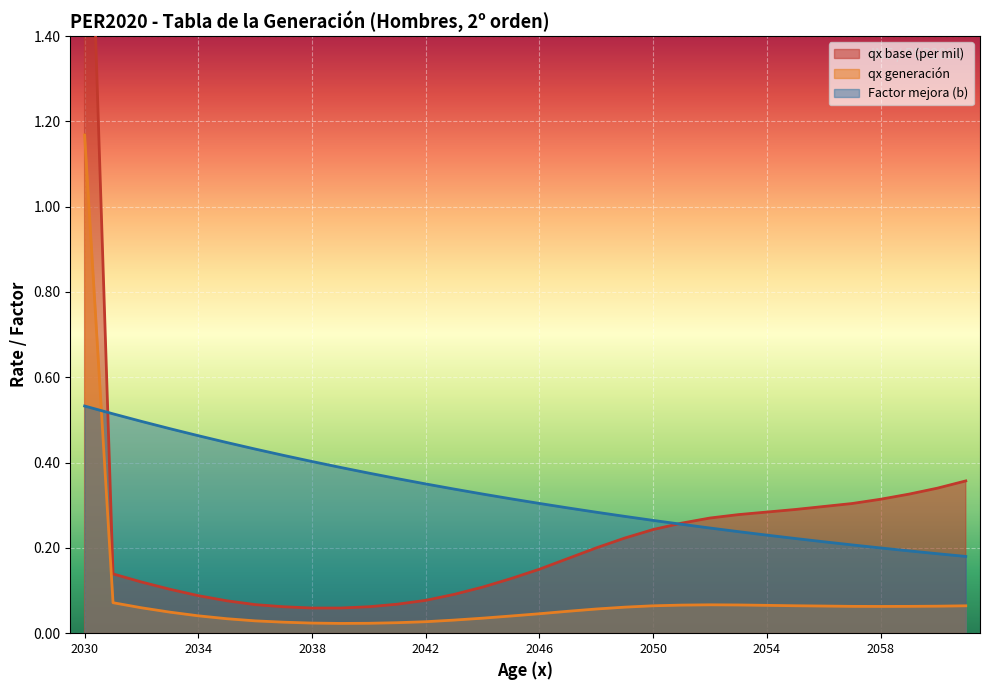

Is the value of qx (base, per mil) at 3 greater than the value of F. mejora (b) at 13?

No